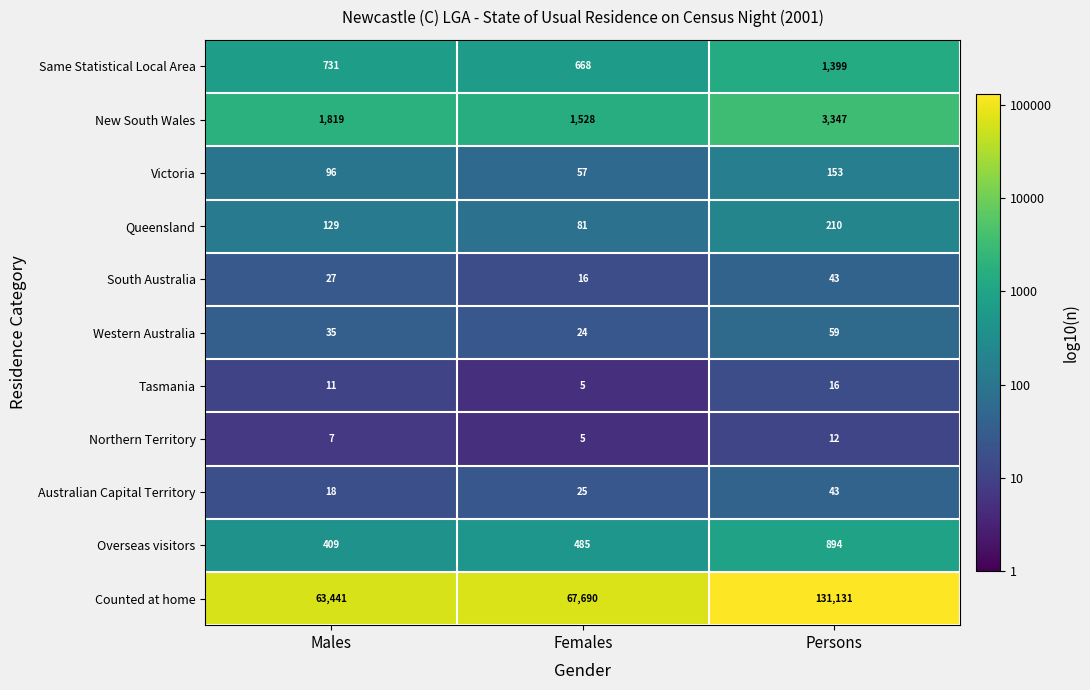

Between Males and Persons, which series saw the biggest shift?

Counted at home